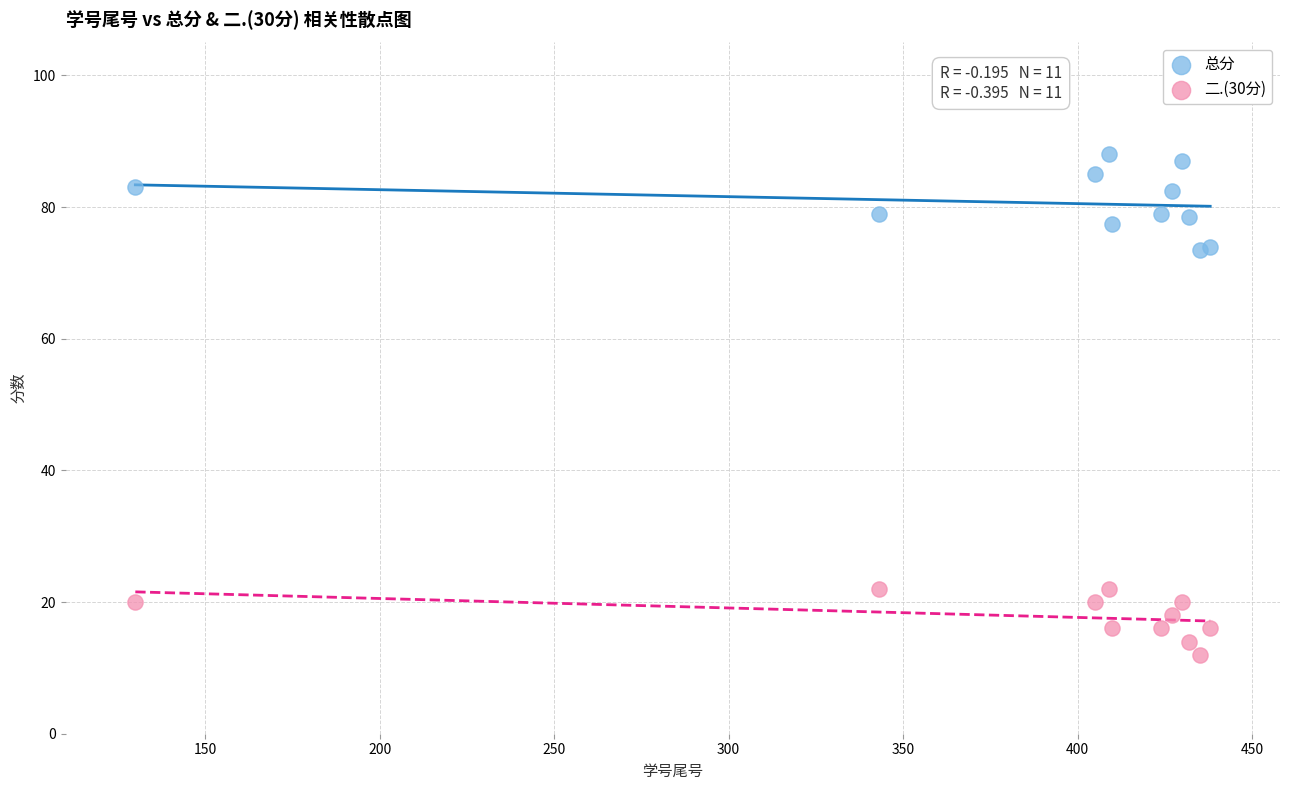

Which series has the widest spread of Y values?

总分